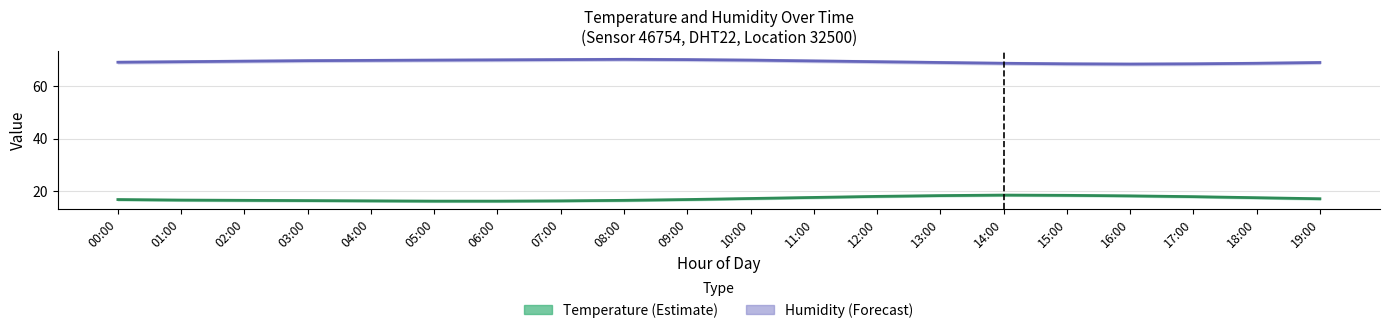

True or false: humidity has a value of 68.4 at 17:00.

True